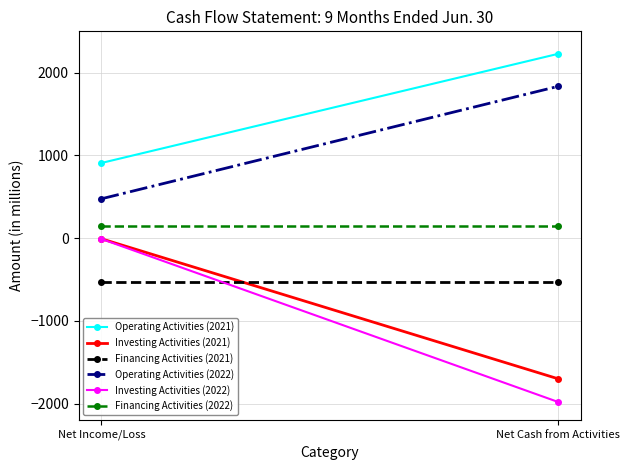

What is the value of the Investing Activities (2021) point at the 1st from the left?

-7